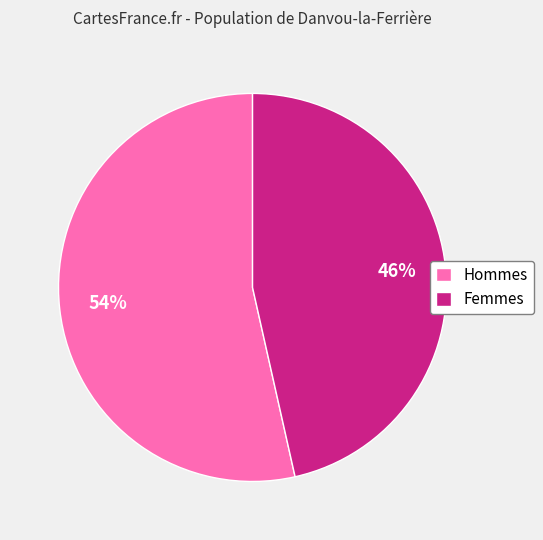

What is the ratio of the value at Femmes to the value at Hommes?

0.9